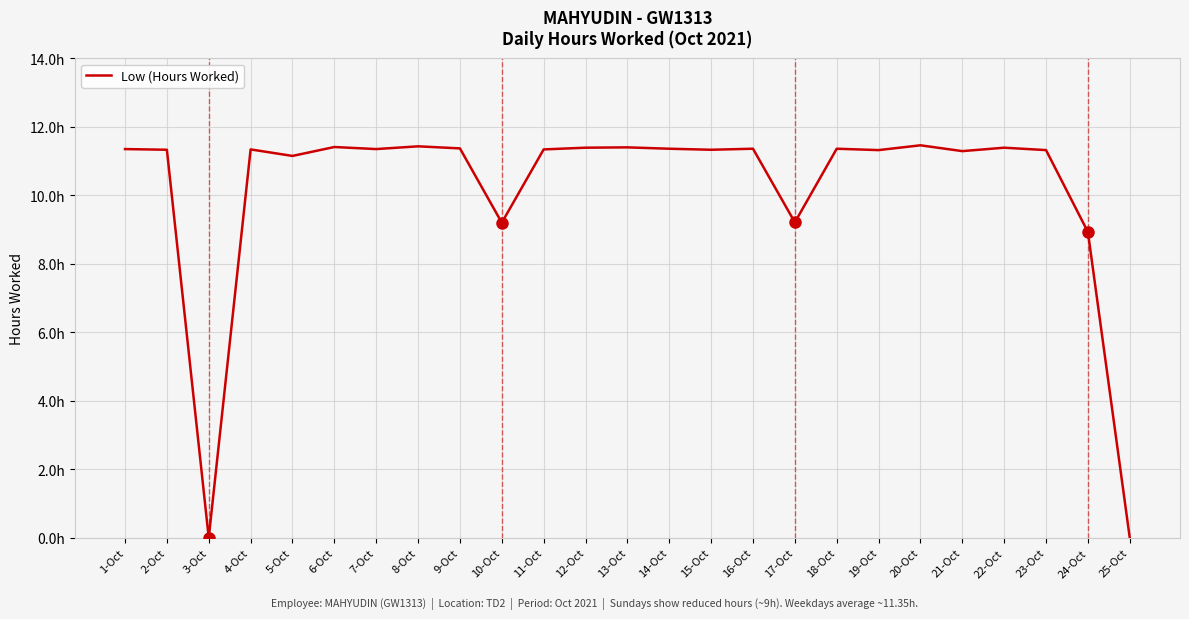

List the labels in order of value, largest first.

20-Oct, 8-Oct, 6-Oct, 13-Oct, 12-Oct, 22-Oct, 9-Oct, 14-Oct, 16-Oct, 18-Oct, 1-Oct, 7-Oct, 4-Oct, 11-Oct, 2-Oct, 15-Oct, 19-Oct, 23-Oct, 21-Oct, 5-Oct, 17-Oct, 10-Oct, 24-Oct, 3-Oct, 25-Oct